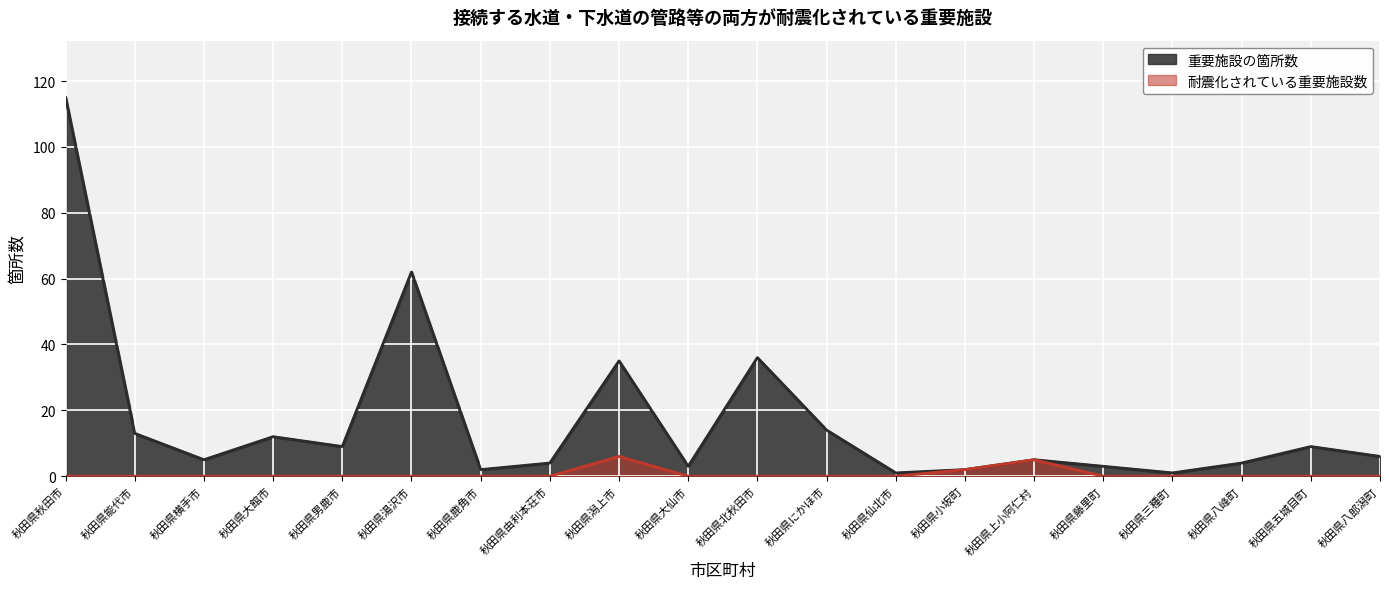

Which category has the highest value across all series?

秋田県秋田市